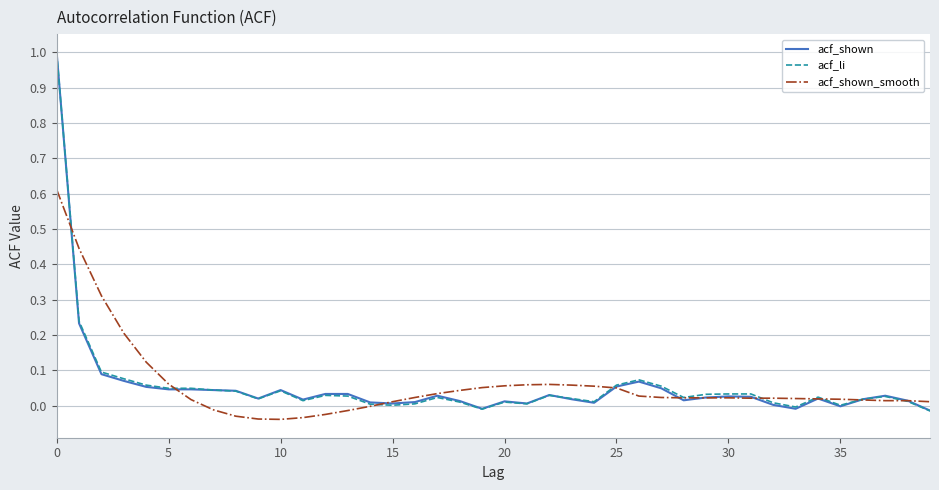

What is the highest value of the acf_li series?

1.0